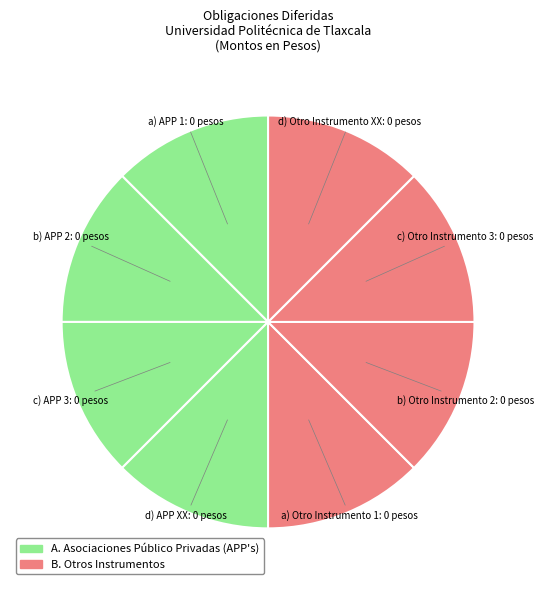

Which category has the smallest portion of the pie?

APP 1